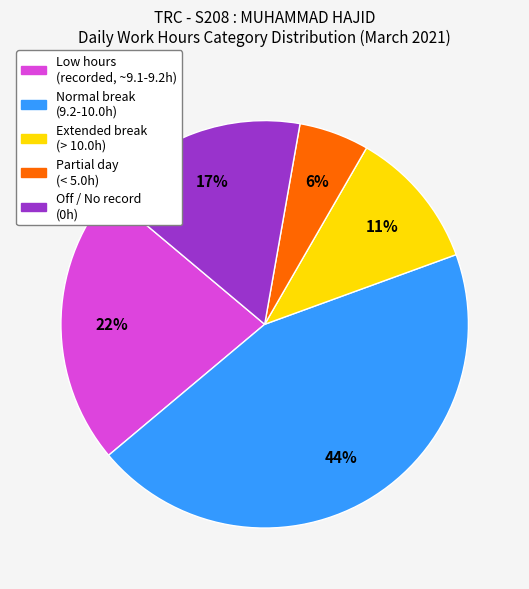

How many slices are in this pie chart?

5